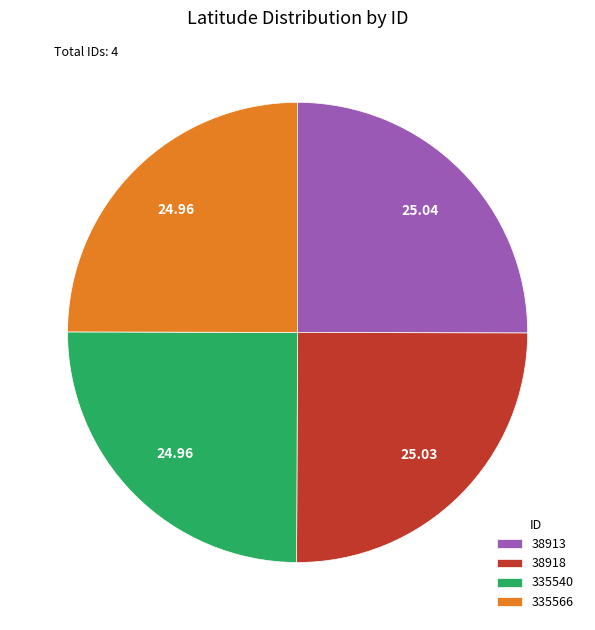

How many slices are in this pie chart?

4